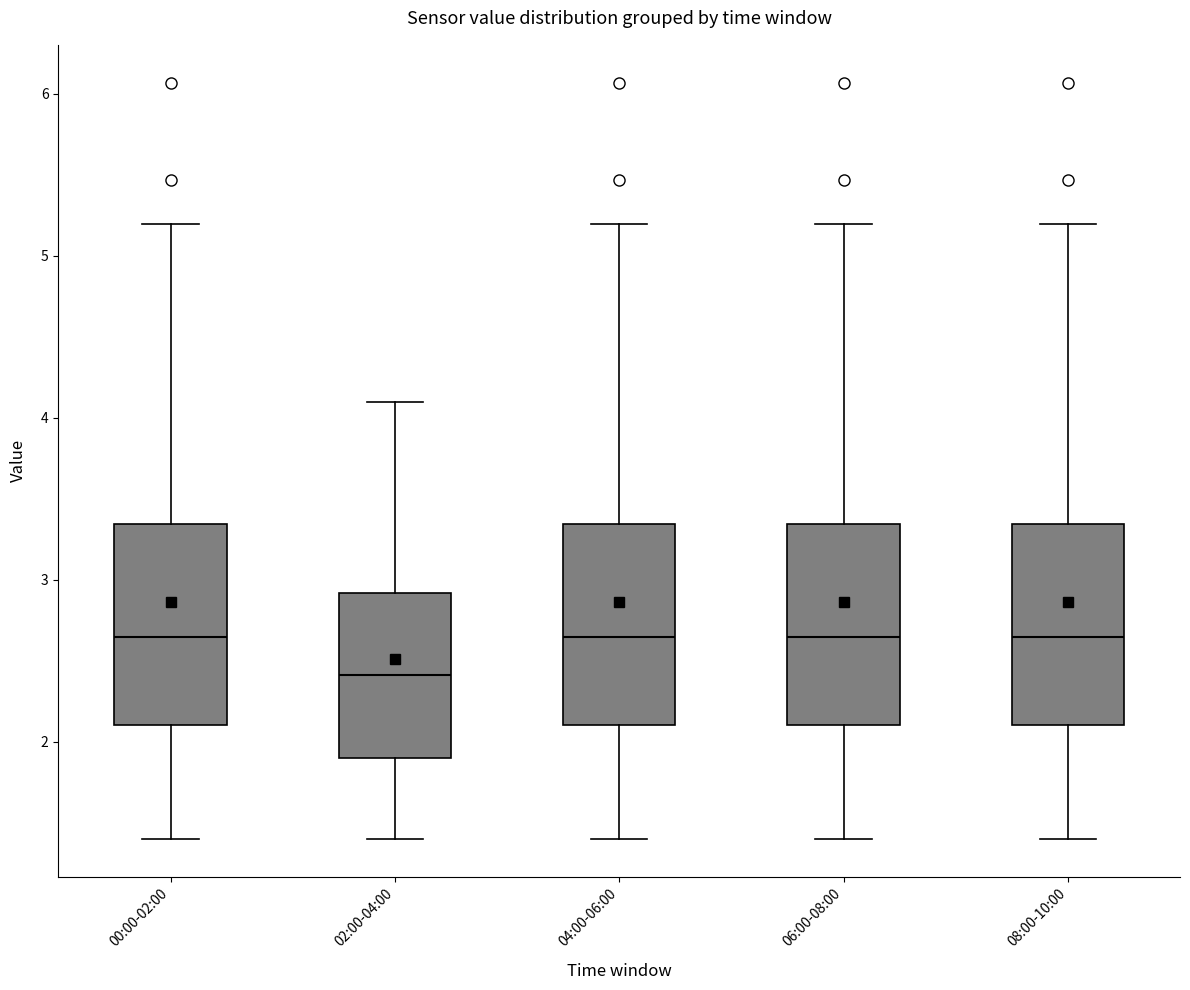

Where does the lower whisker of the box for 06:00-08:00 end on the y-axis? The values are not printed on the chart, so give them approximately, as read against the axis.

1.4